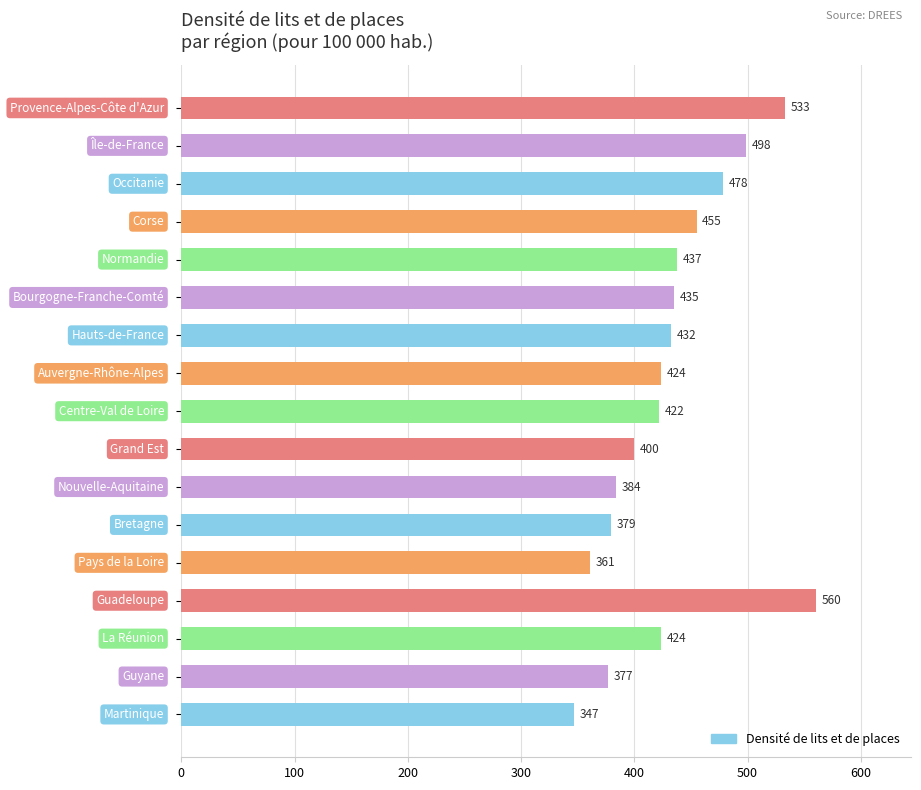

What is the value of the 11th bar from the top?

383.9